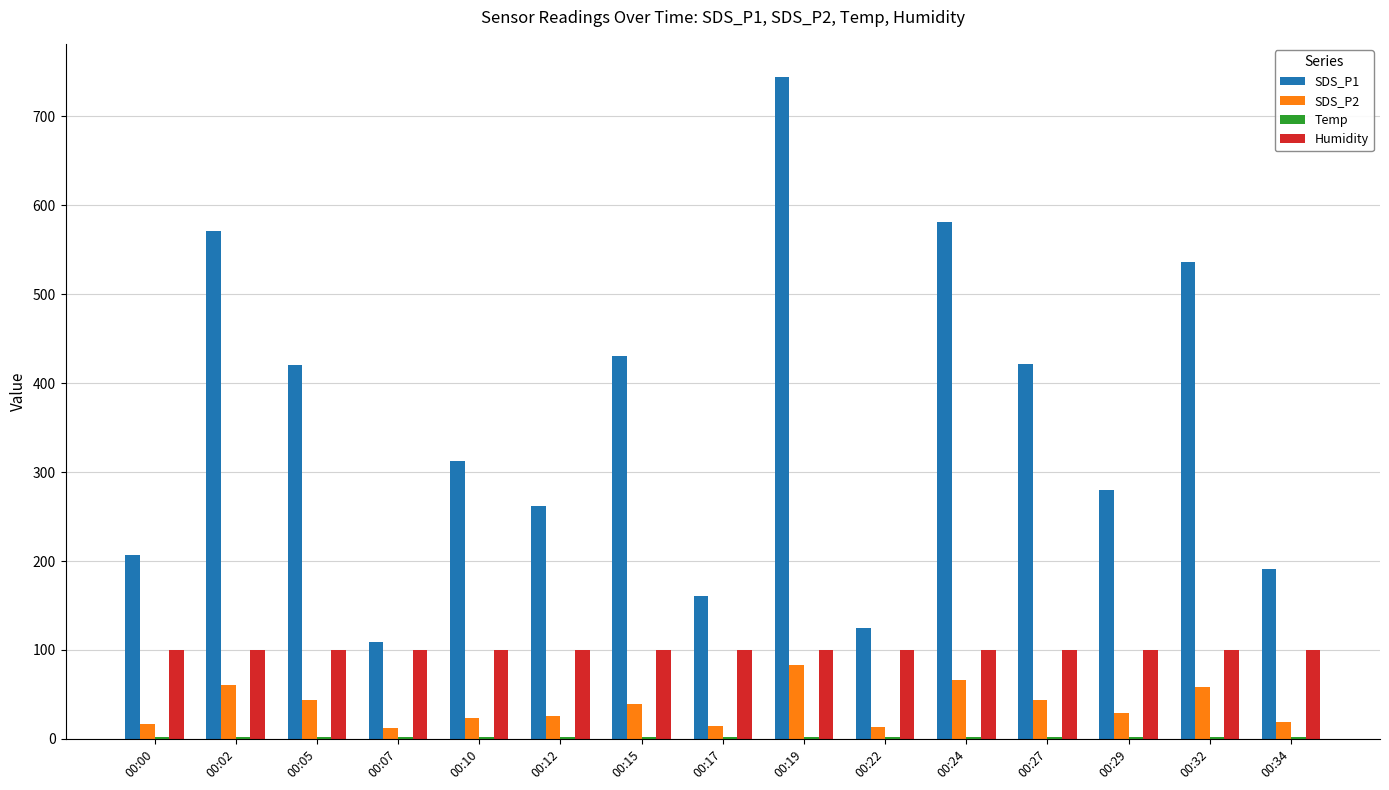

How many groups of bars are there?

15